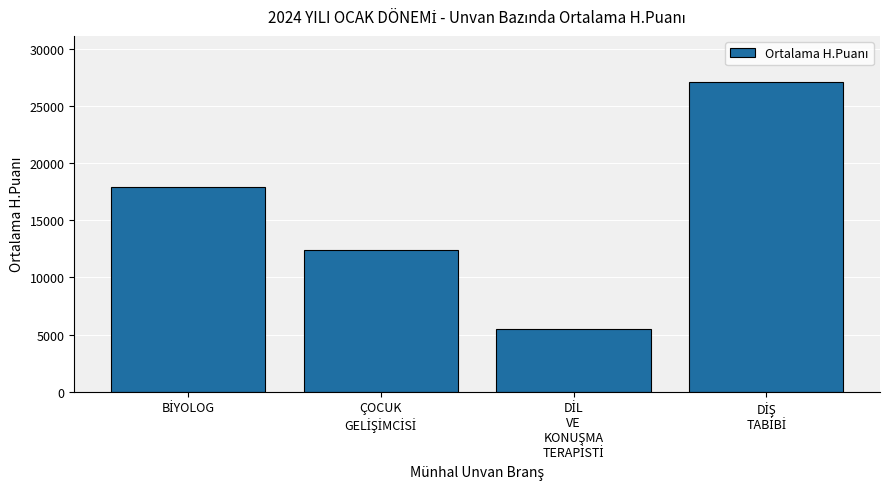

What is the maximum value shown in the chart?

27073